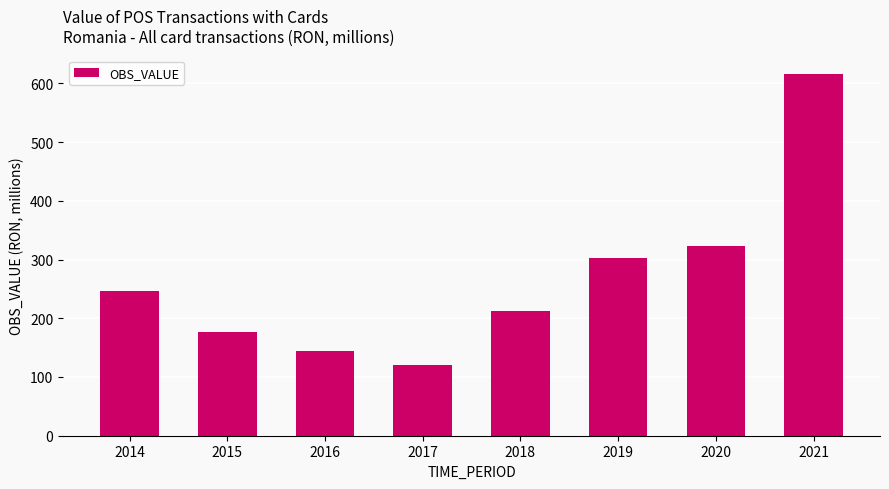

How many distinct data groups are displayed?

1